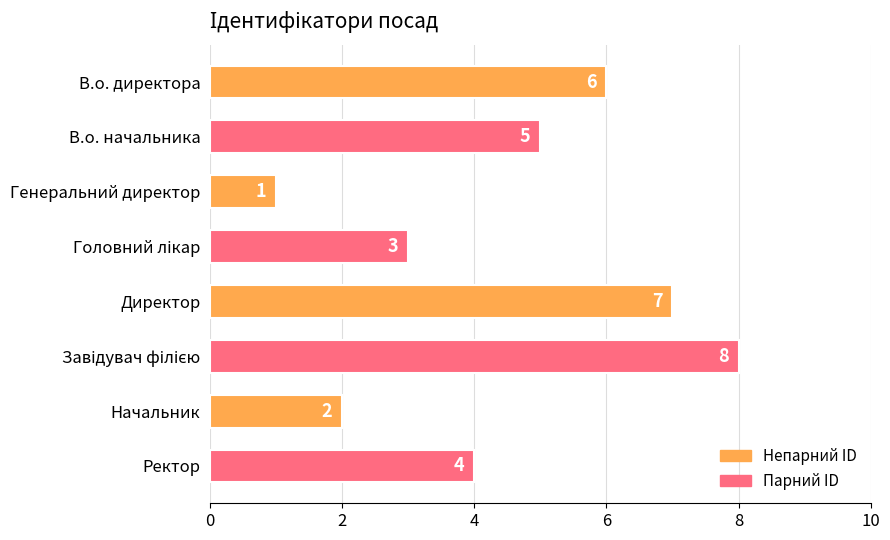

What is the minimum value shown in the chart?

1